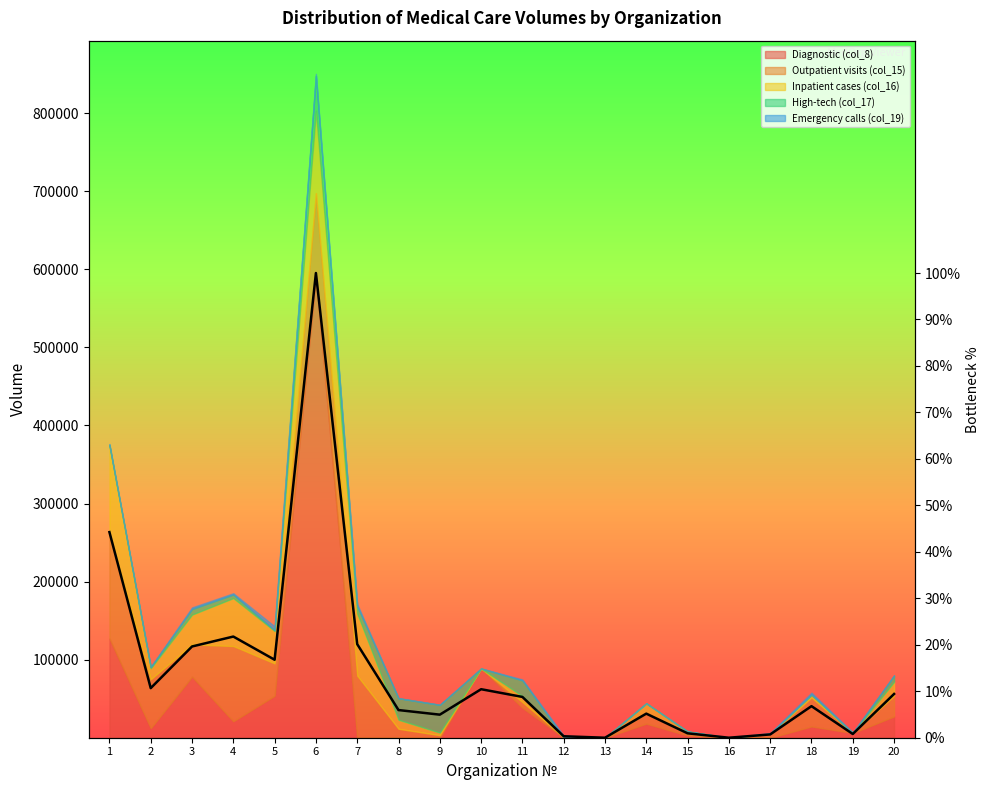

What is the change in value from 1 to 4?

-22.5